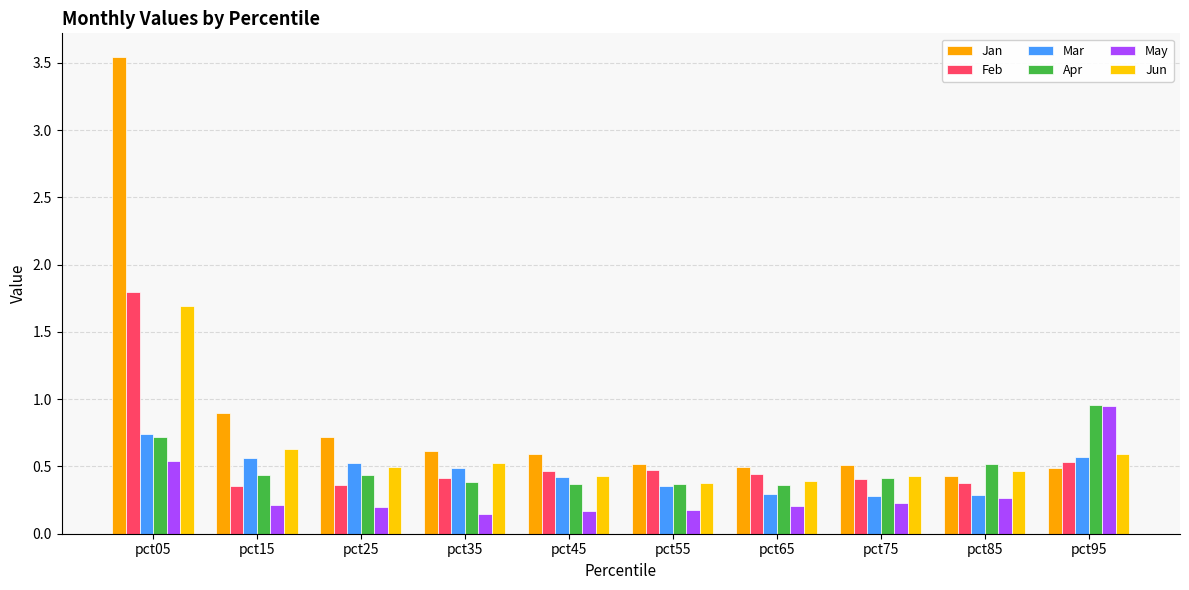

At which label does Jun reach its minimum?

pct55